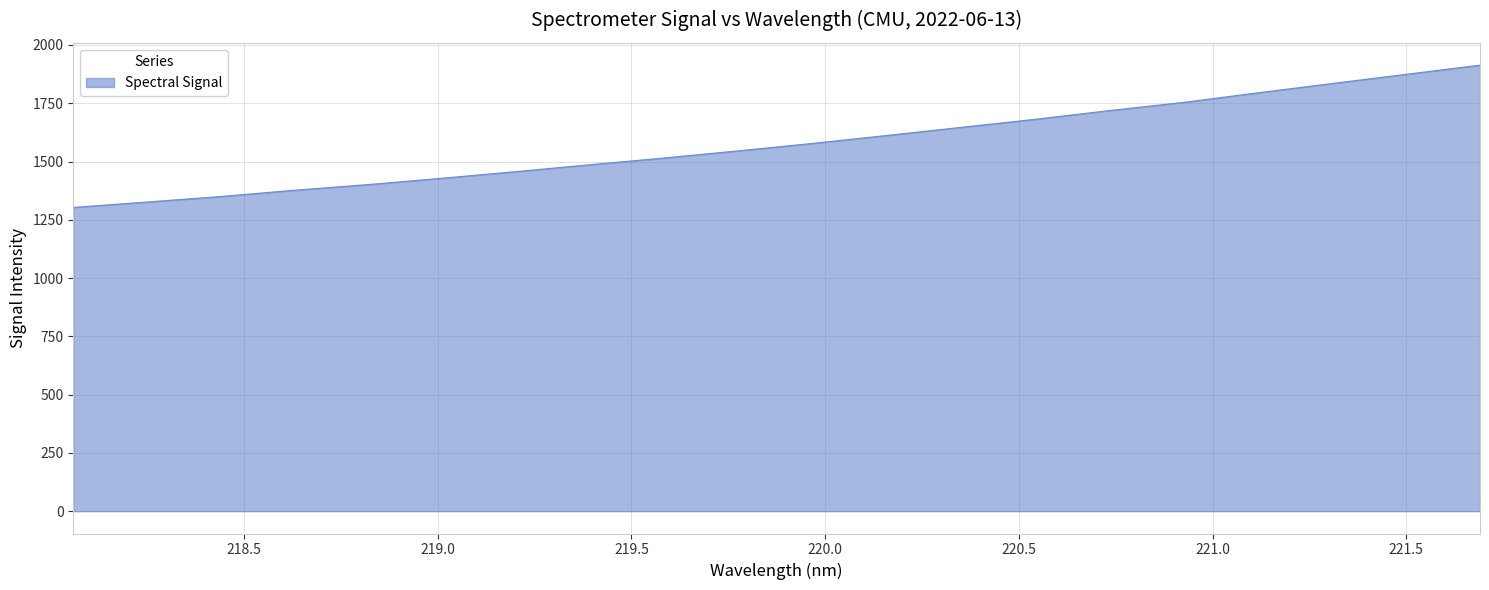

What is the difference between the maximum and minimum values?

610.4